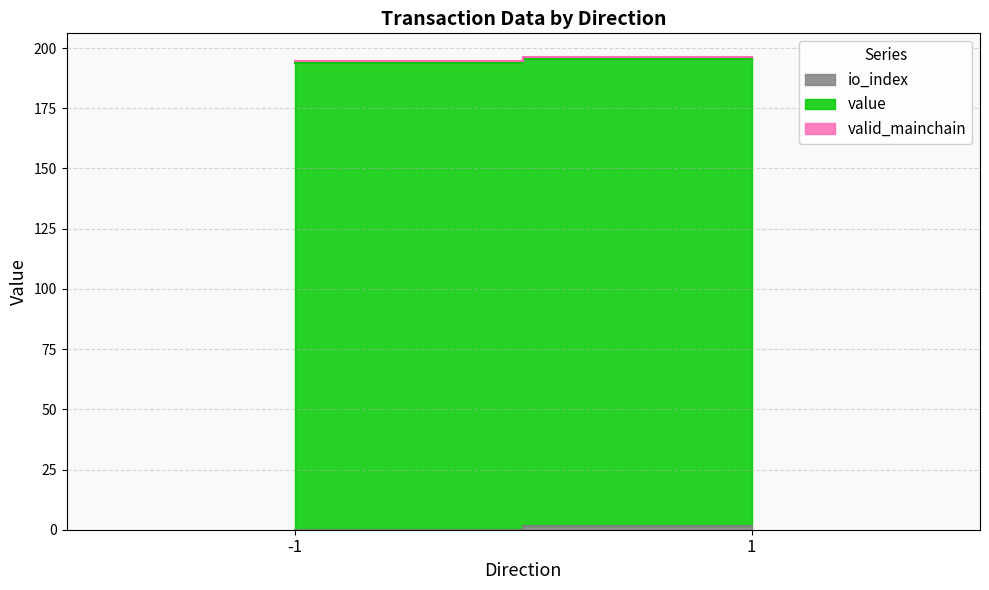

What is the value of the value point at the 1st from the left?

193.8